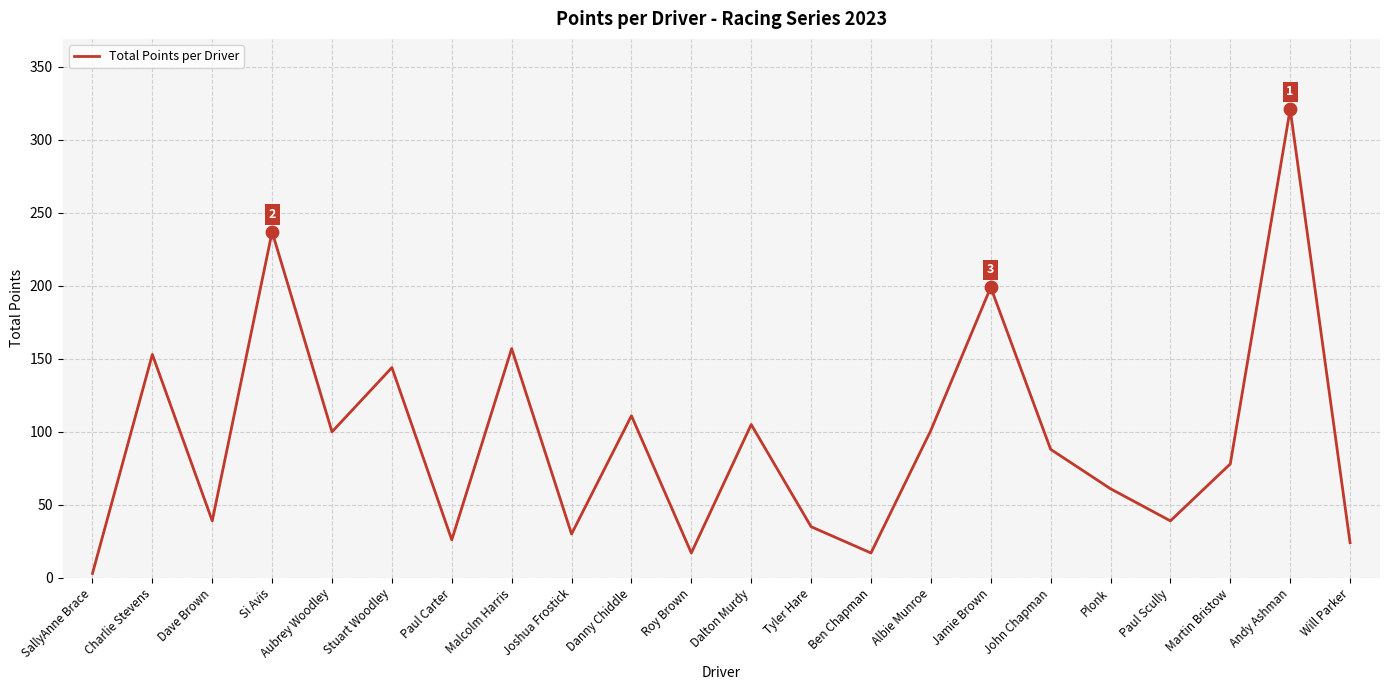

Which has a higher value, Danny Chiddle or Roy Brown?

Danny Chiddle